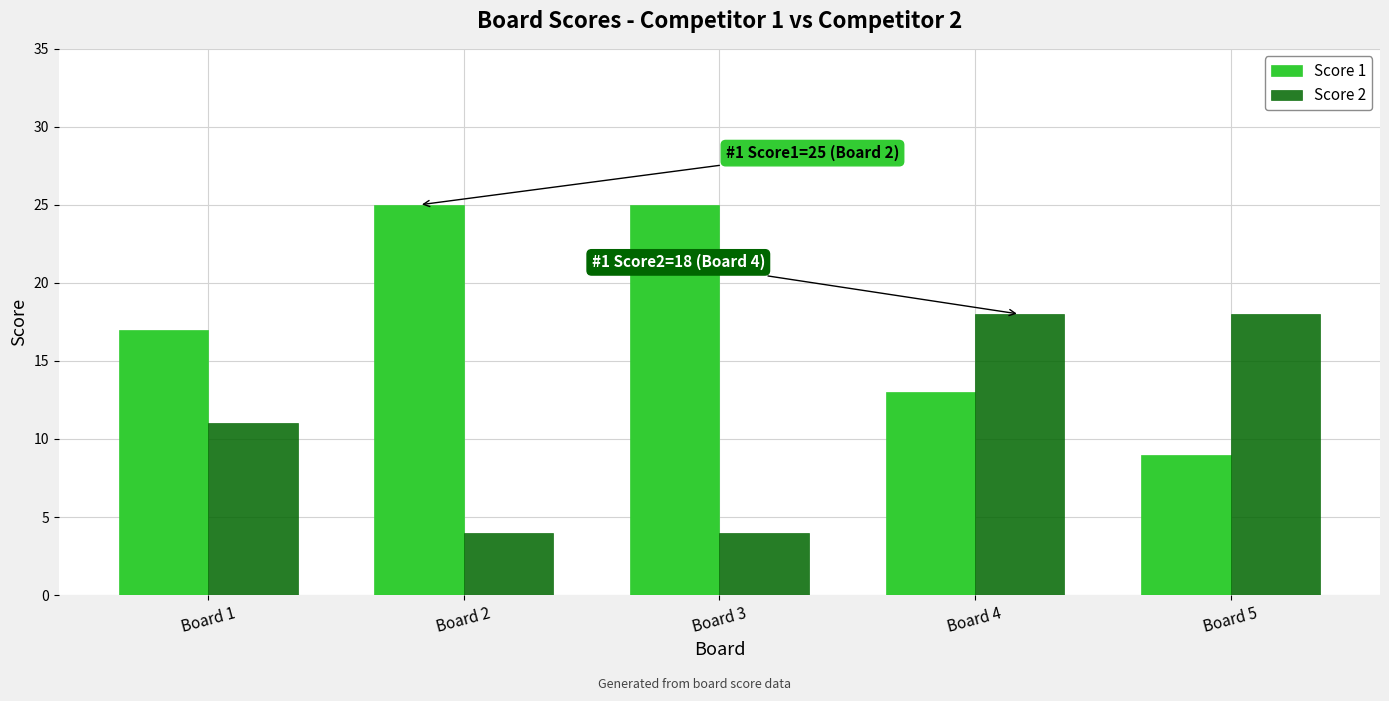

Which series has the widest spread of values?

Score 1